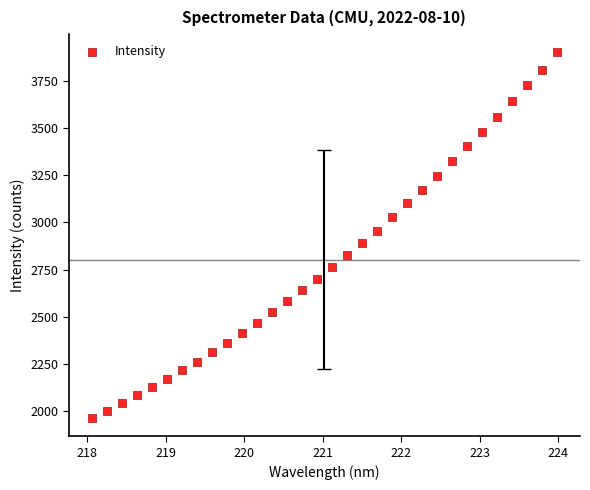

What is the range of X values (max minus min)?

5.9